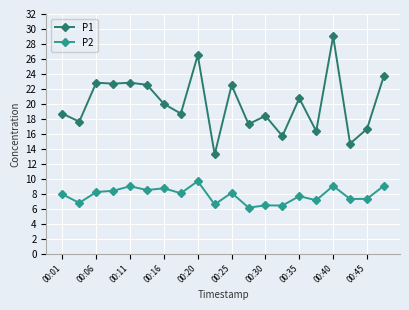

Which series has the largest range (max minus min)?

P1